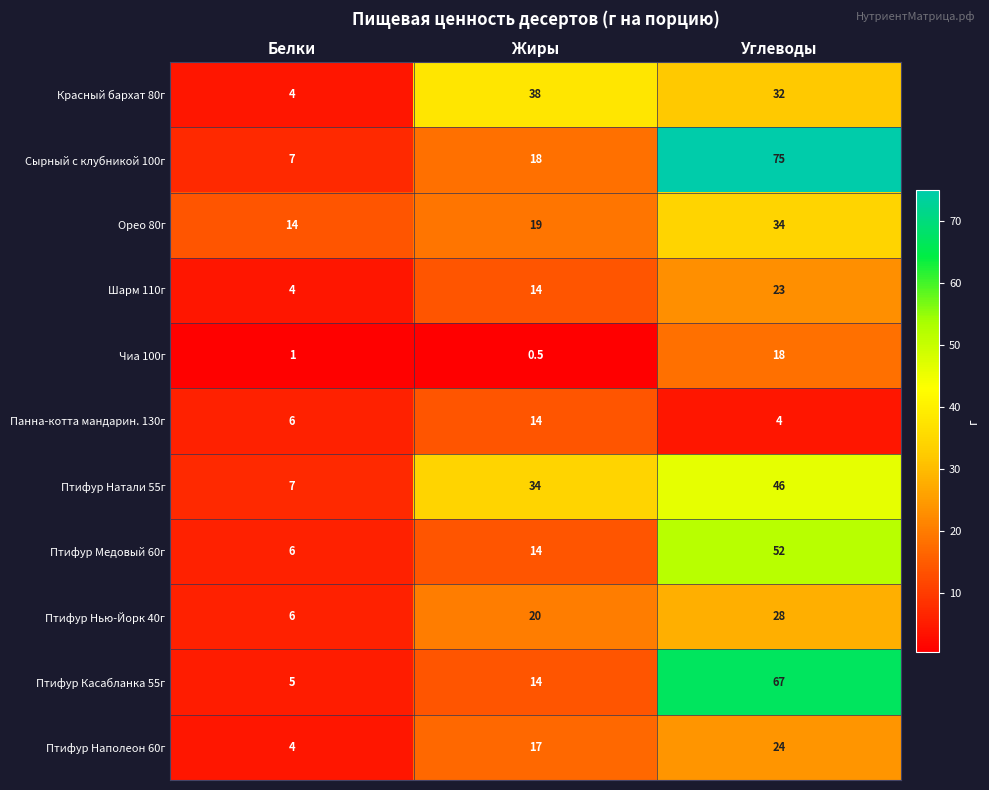

What is the sum of all Птифур Касабланка 55г values?

86.0